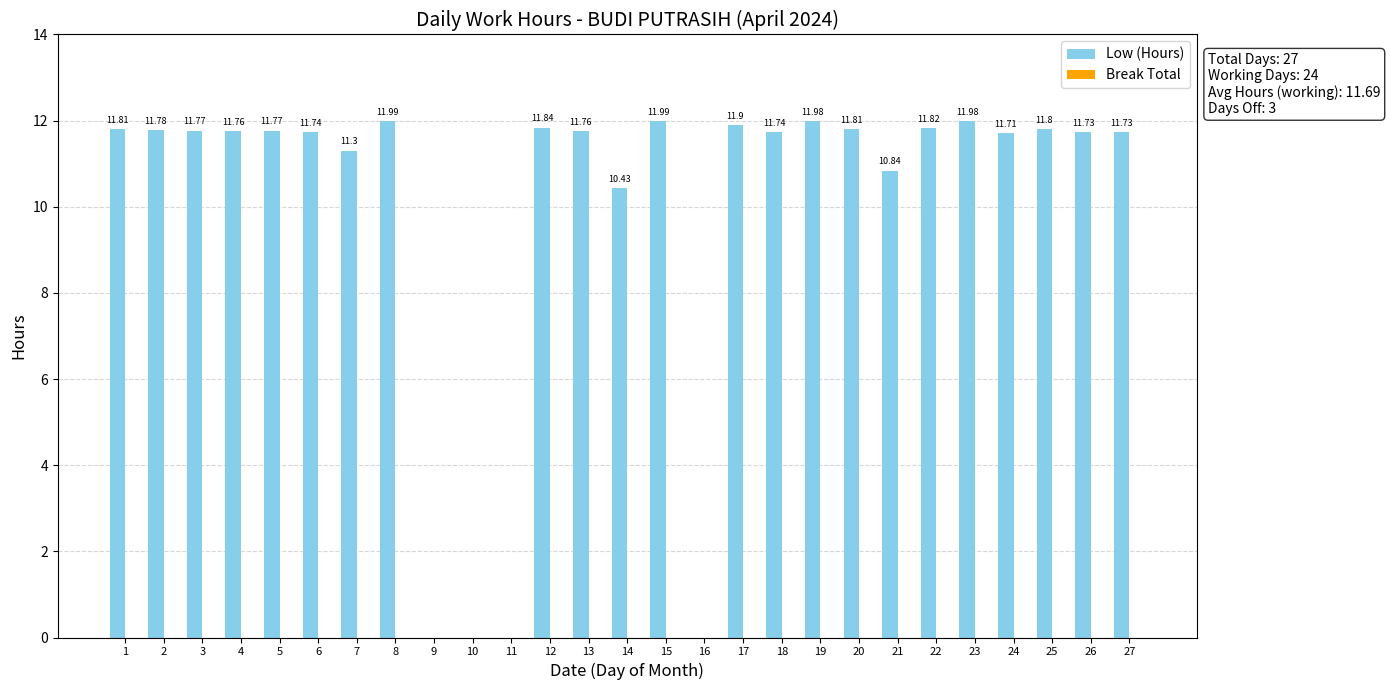

Does the chart contain stacked bars?

No